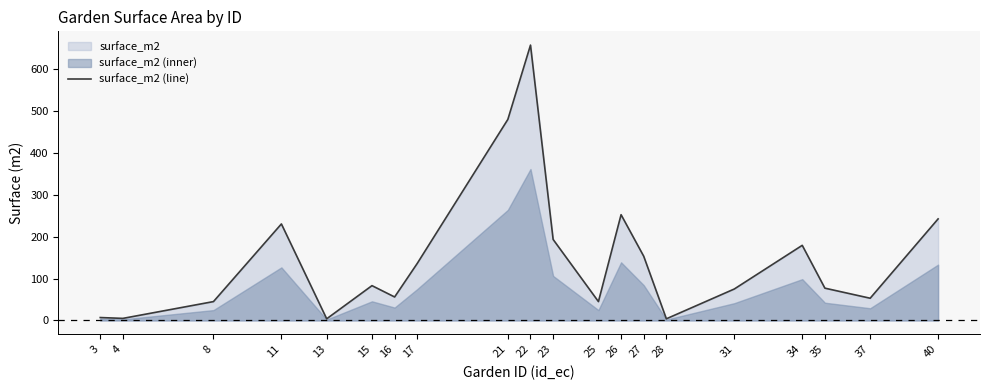

List the labels in order of value, largest first.

22, 21, 26, 40, 11, 23, 34, 27, 17, 15, 35, 31, 16, 37, 8, 25, 3, 4, 13, 28